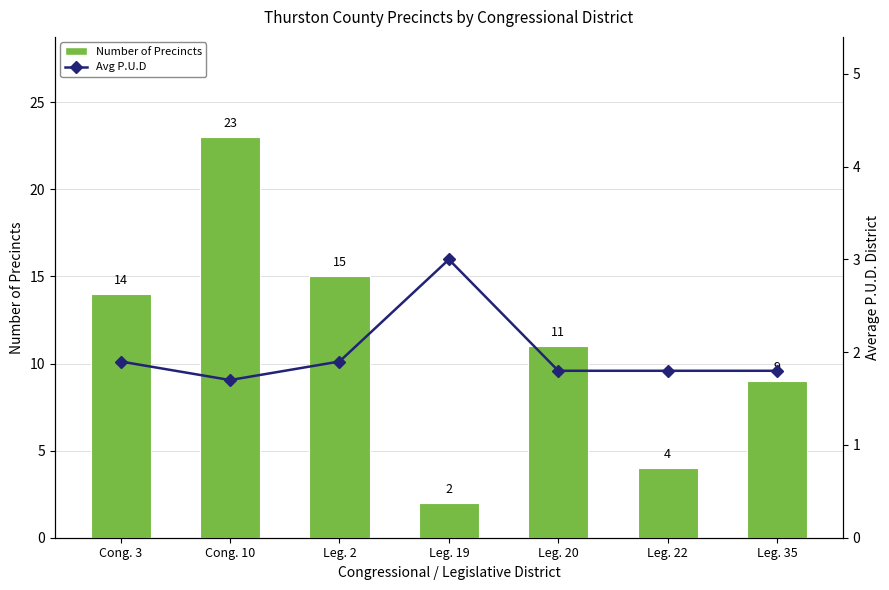

What is the maximum value for Number of Precincts?

23